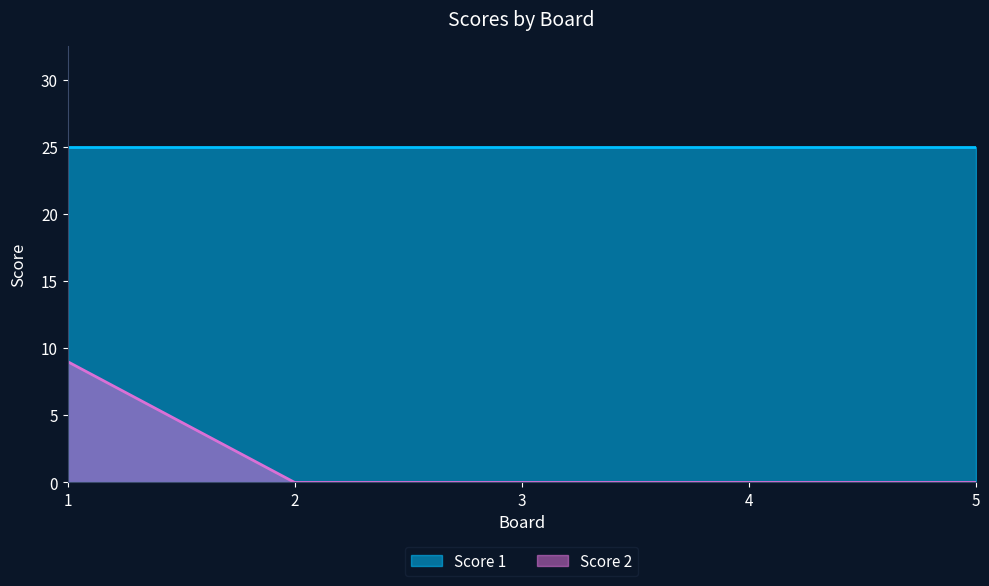

Rank the categories by value from lowest to highest.

2, 3, 4, 5, 1